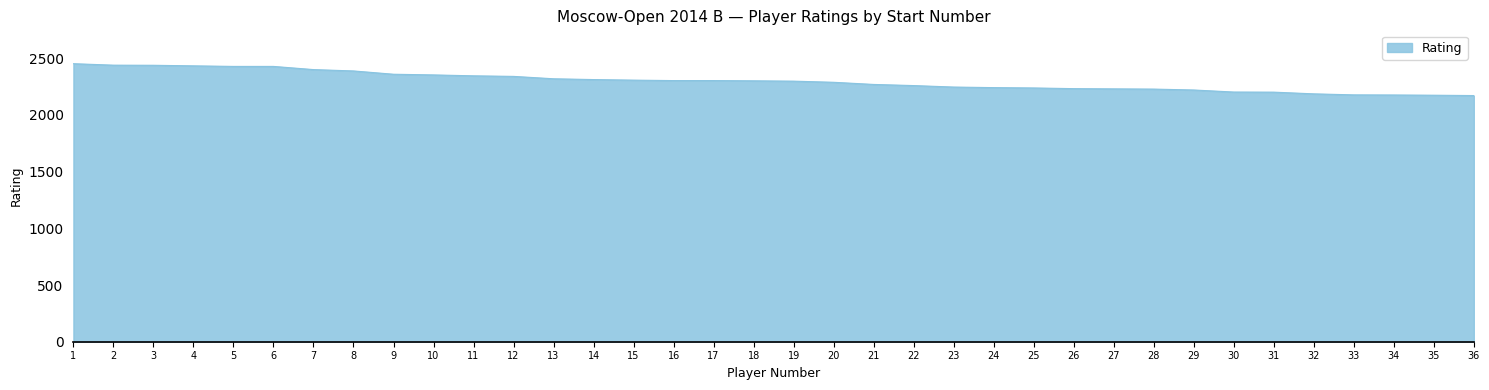

The chart shows a value of 2177 at 33. True or false?

True